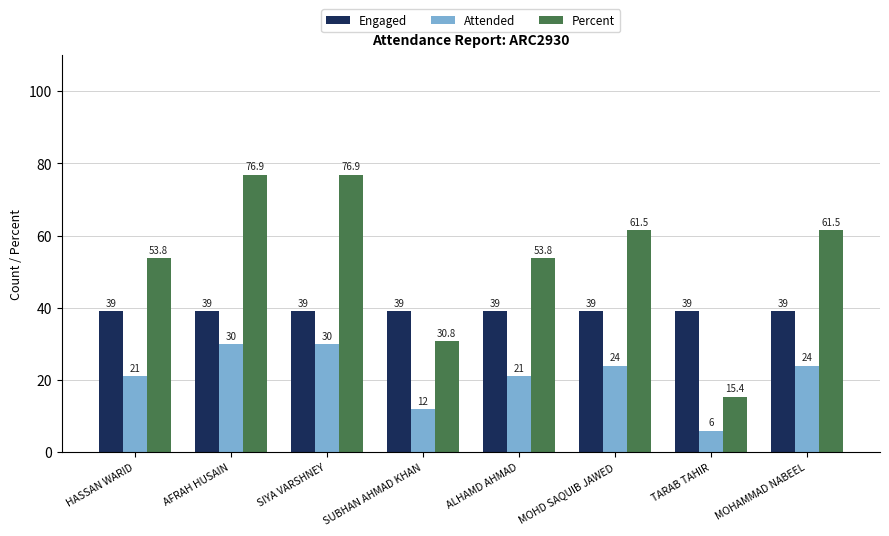

Which series has the largest range (max minus min)?

Percent